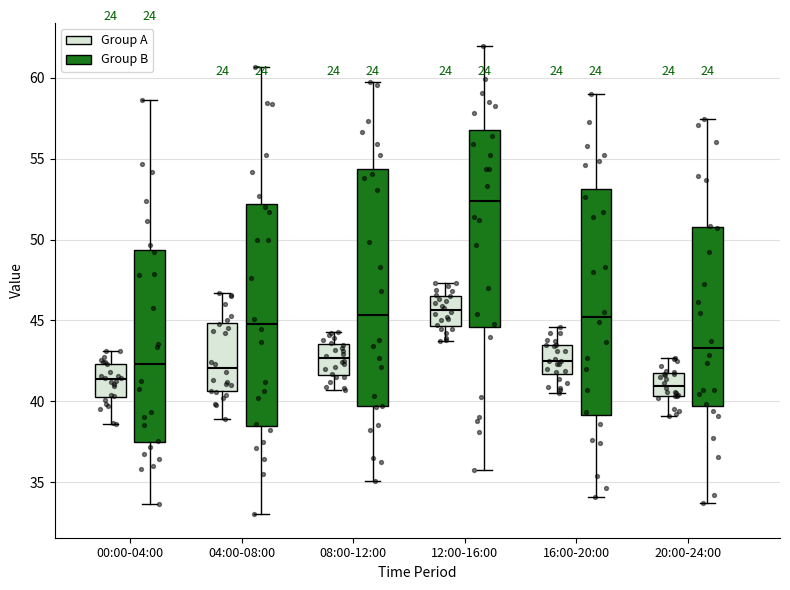

Reading left to right, read every box against the y-axis: the position of its median line, the range the box covers, and the ends of its whiskers. The values are not printed on the chart, so give them approximately, as read against the axis.

00:00-04:00 (Group A): median 41.5, box 40.5 to 42.5, whiskers 38.5 to 43.0
00:00-04:00 (Group B): median 42.5, box 37.5 to 49.5, whiskers 33.5 to 58.5
04:00-08:00 (Group A): median 42.0, box 40.5 to 45.0, whiskers 39.0 to 46.5
04:00-08:00 (Group B): median 45.0, box 38.5 to 52.0, whiskers 33.0 to 60.5
08:00-12:00 (Group A): median 42.5, box 41.5 to 43.5, whiskers 40.5 to 44.5
08:00-12:00 (Group B): median 45.5, box 39.5 to 54.5, whiskers 35.0 to 59.5
12:00-16:00 (Group A): median 45.5, box 44.5 to 46.5, whiskers 43.5 to 47.5
12:00-16:00 (Group B): median 52.5, box 44.5 to 57.0, whiskers 35.5 to 62.0
16:00-20:00 (Group A): median 42.5, box 41.5 to 43.5, whiskers 40.5 to 44.5
16:00-20:00 (Group B): median 45.0, box 39.0 to 53.0, whiskers 34.0 to 59.0
20:00-24:00 (Group A): median 41.0, box 40.5 to 41.5, whiskers 39.0 to 42.5
20:00-24:00 (Group B): median 43.5, box 39.5 to 51.0, whiskers 33.5 to 57.5